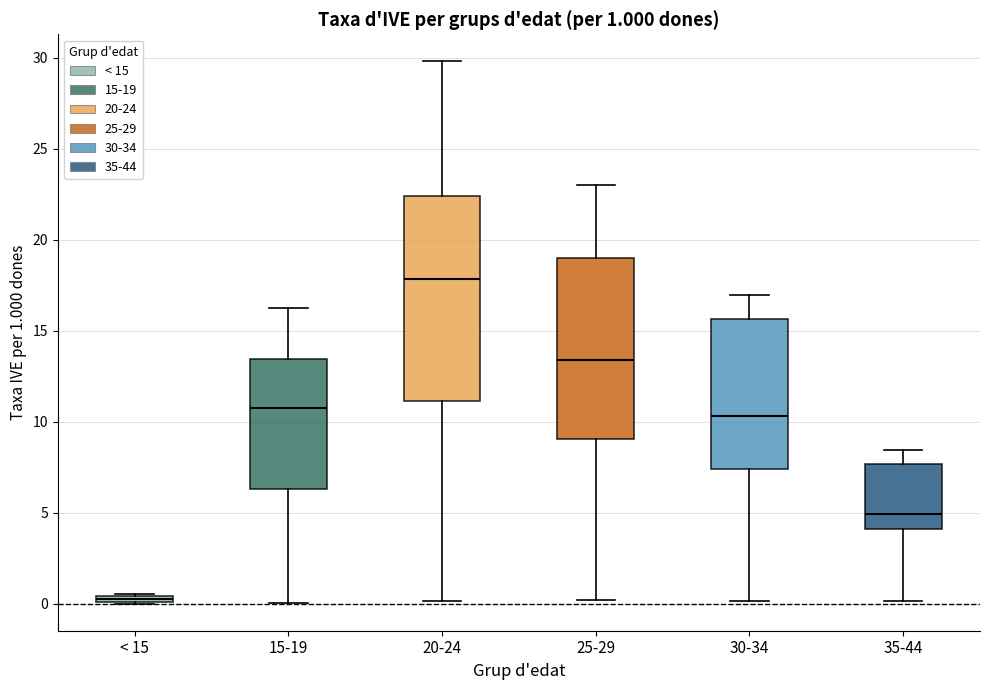

Comparing the boxes themselves (not the whiskers), which one is the tallest?

20-24